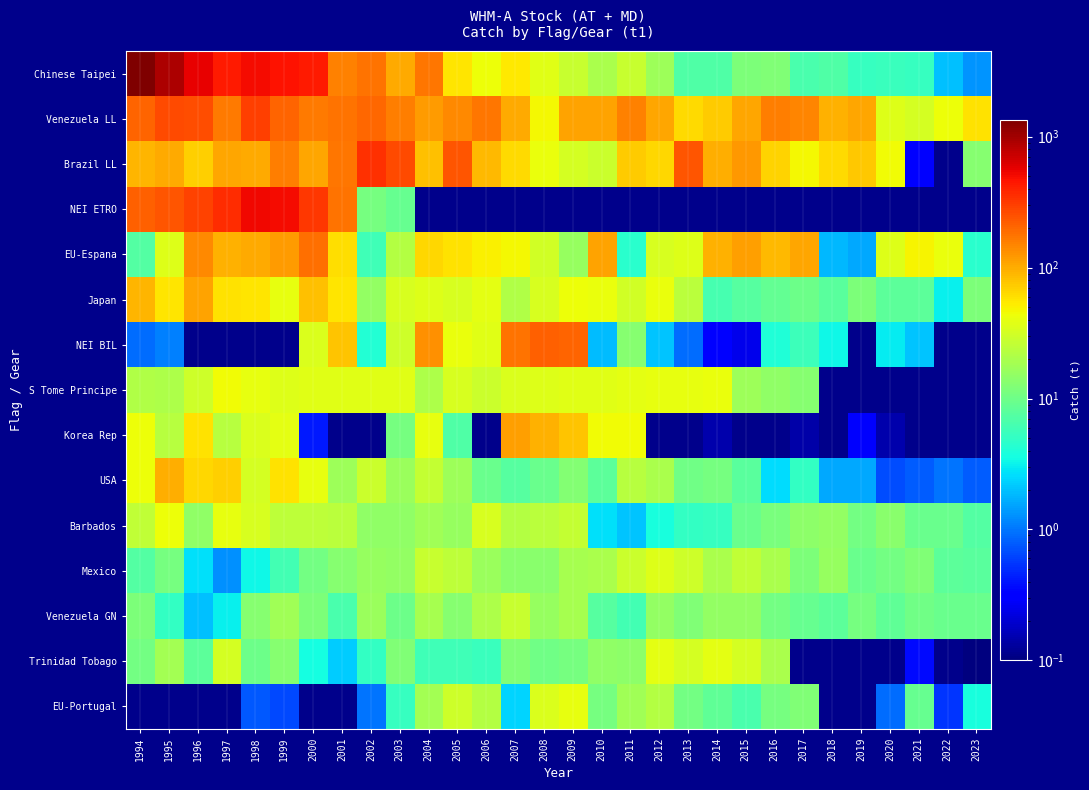

Is the value of Trinidad Tobago at 2008 greater than the value of EU-Portugal at 2002?

Yes